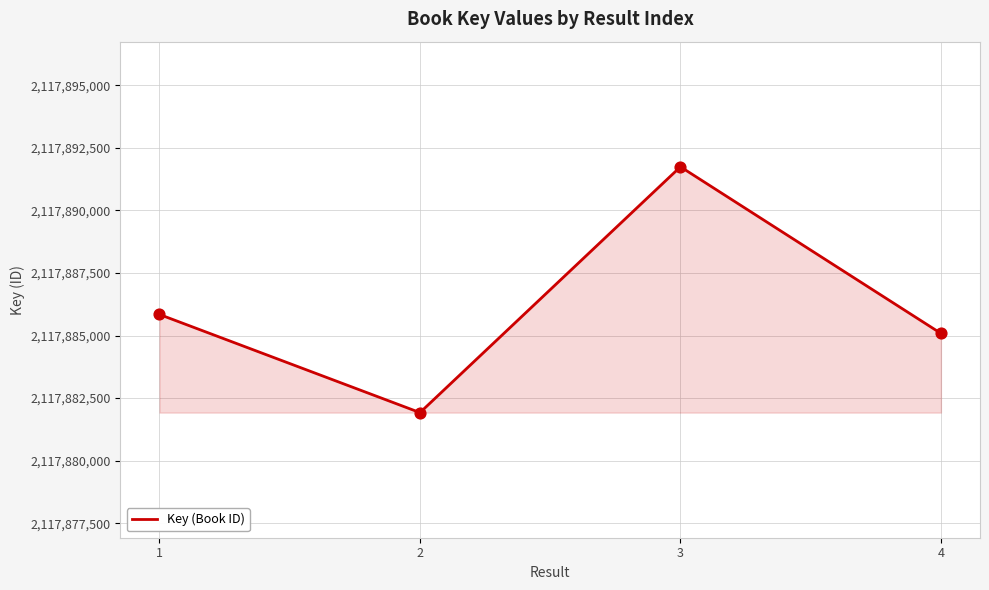

Between 1 and 3, which is larger?

3